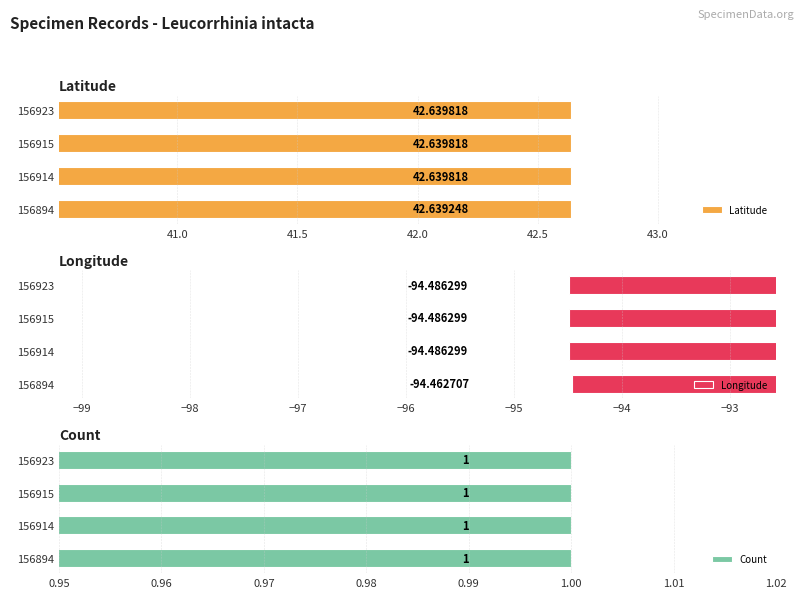

Is it true that Count equals 0.8 at 41.5?

False